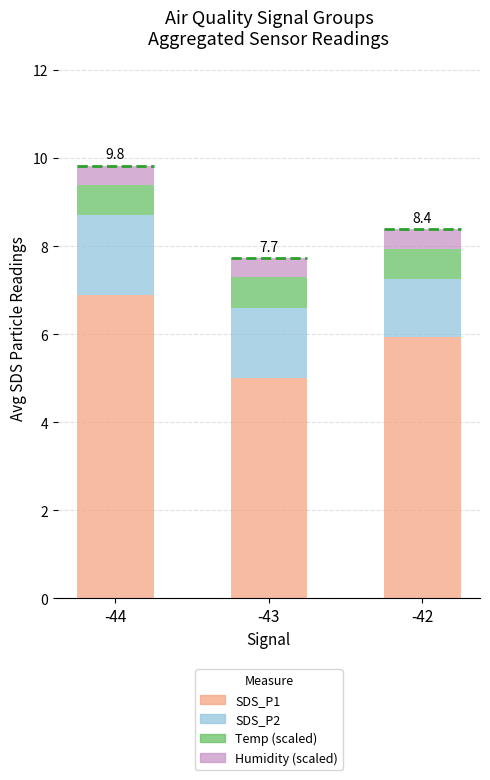

What is the difference between the maximum and minimum values in the SDS_P1 series?

1.9